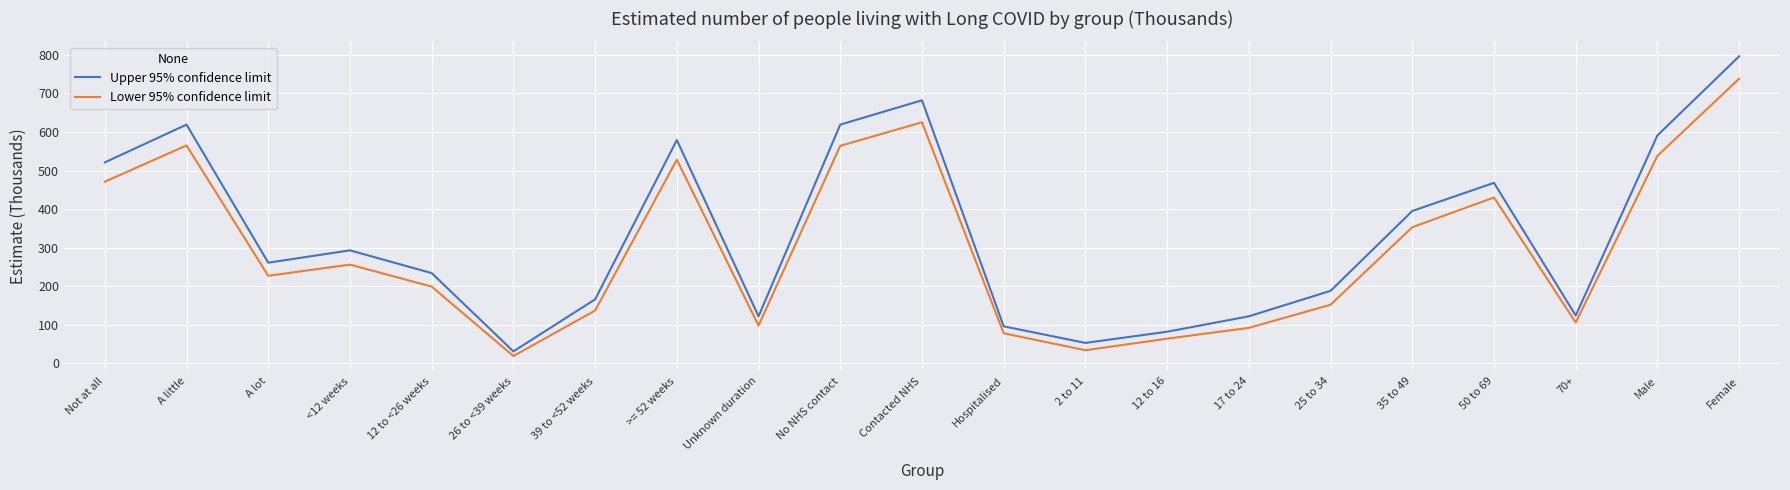

What is the spread (max minus min) of values at Unknown duration?

24